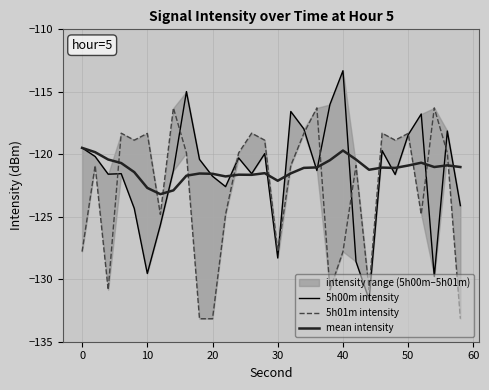

True or false: mean intensity has a value of -193.8 at 10.

False